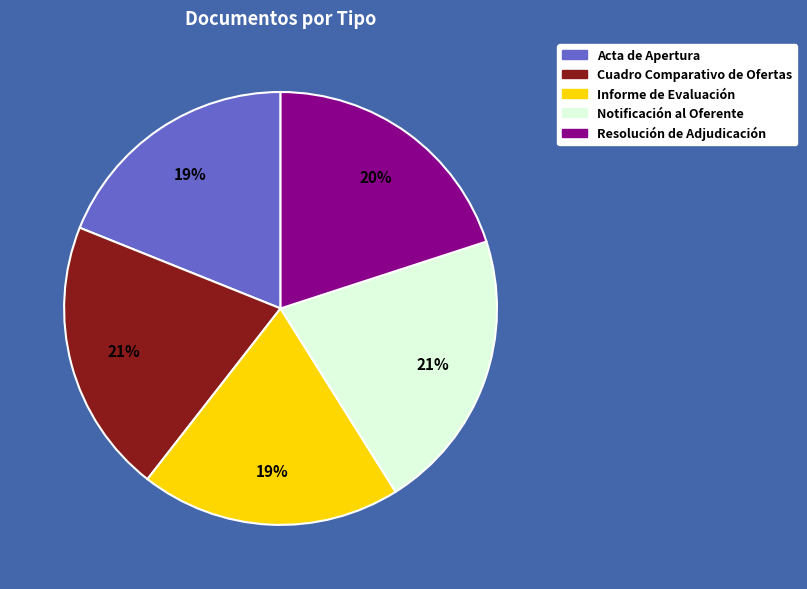

True or false: Notificación al Oferente accounts for 31% of the total.

False